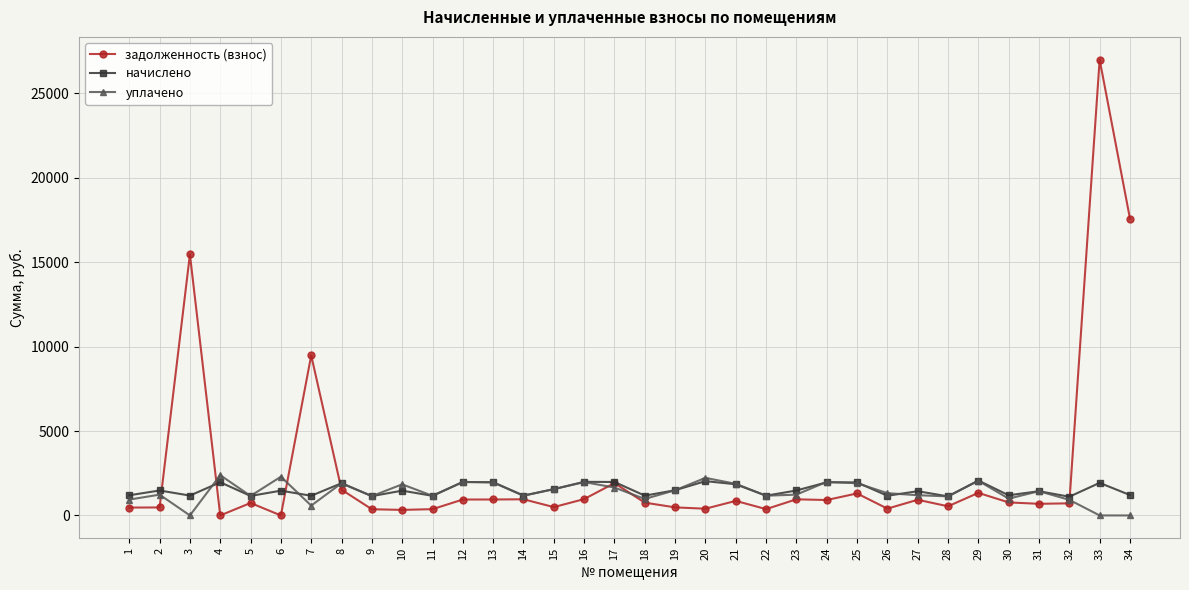

At which category is the sum across all series the highest?

33